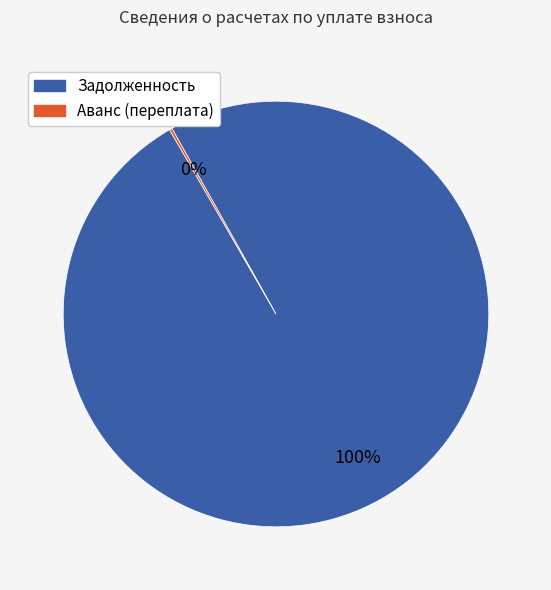

Does Задолженность account for over 50% of the chart?

Yes